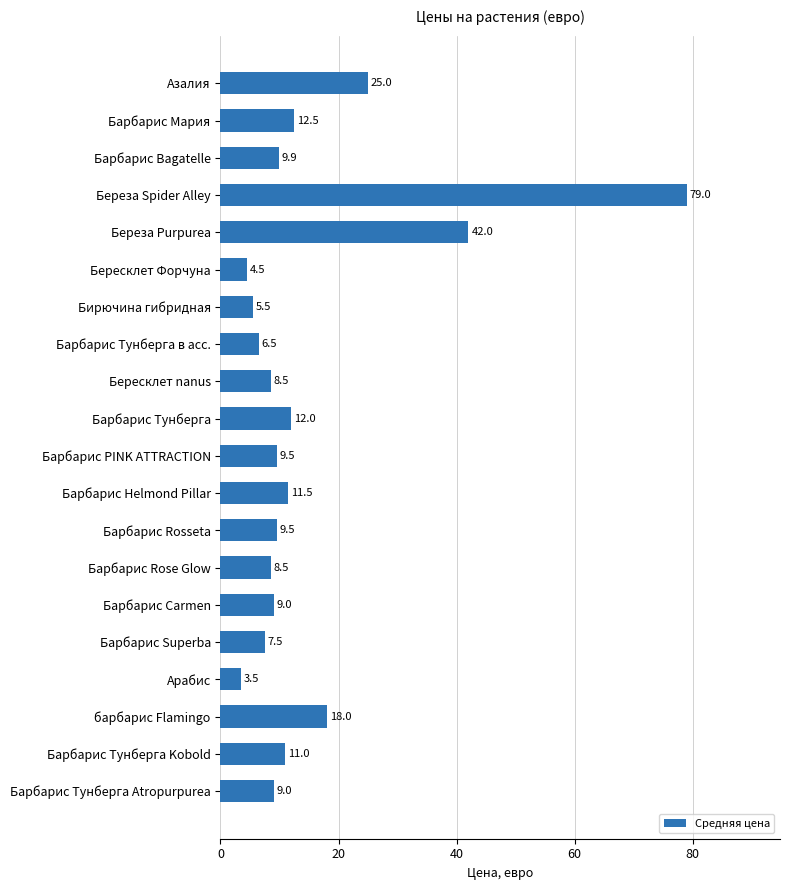

True or false: the data shows 79.0 at Береза Spider Alley.

True